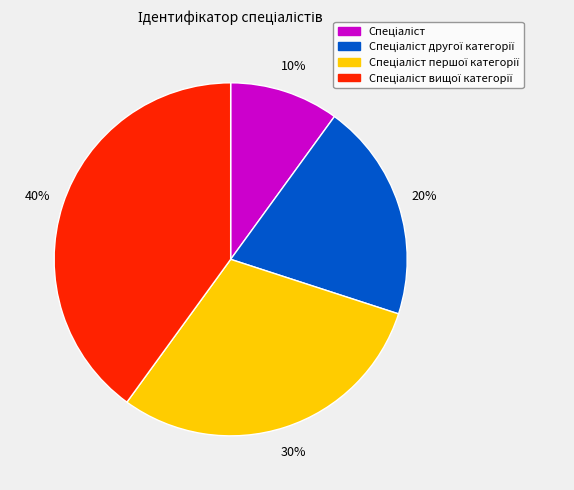

Does any single category account for the majority?

No